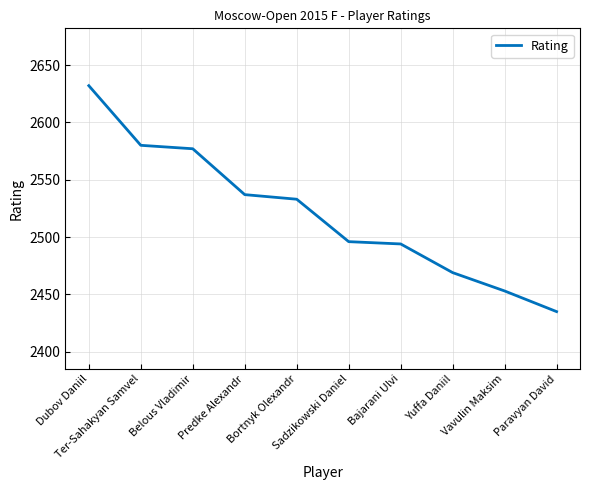

What is the minimum value shown in the chart?

2435